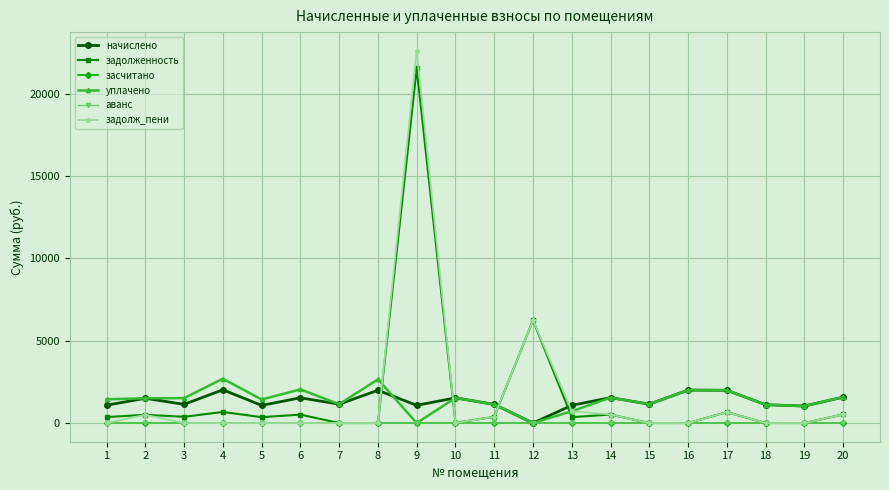

Which series has the widest spread of values?

задолж_пени